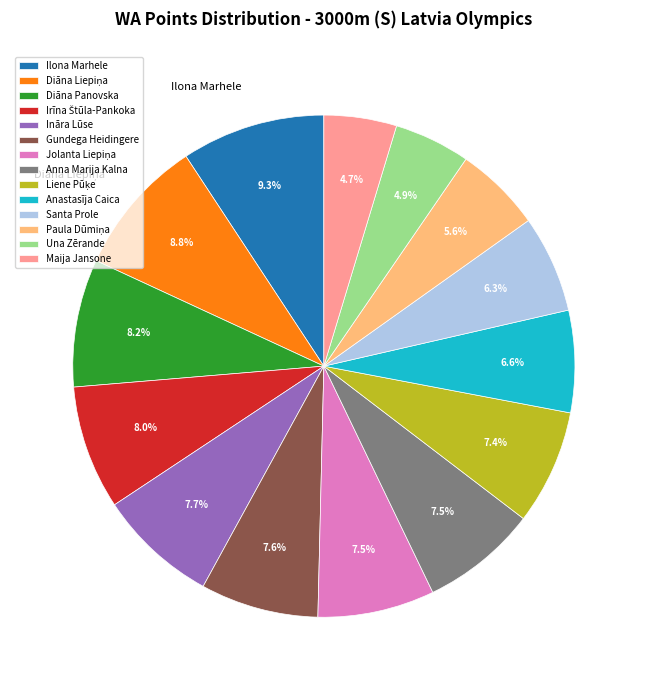

To the nearest percent, what portion does Maija Jansone represent?

5%